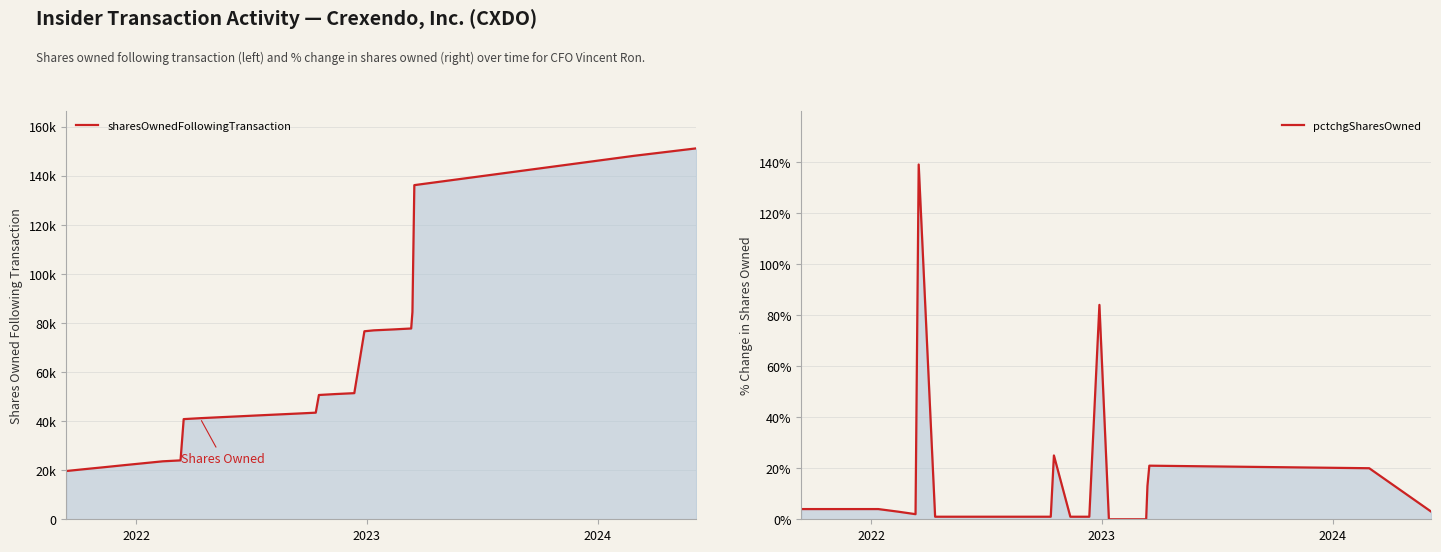

Does the chart display data point markers on the line(s)?

No